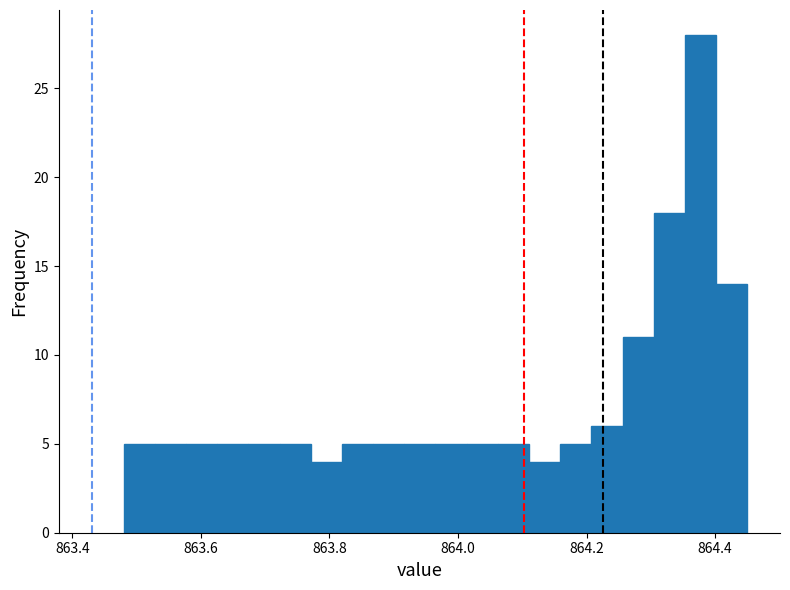

Read against the x-axis, roughly where is the centre of the tallest bar?

864.38